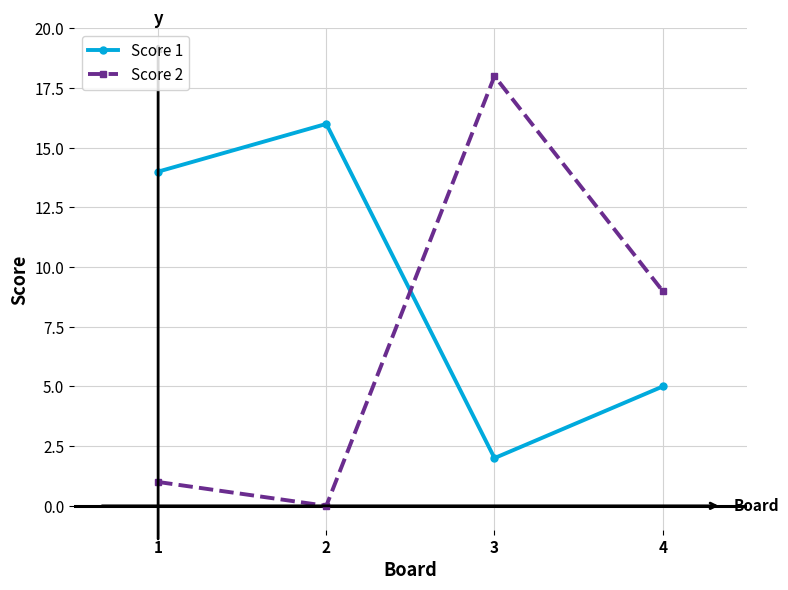

Where is the first local maximum for Score 2?

3